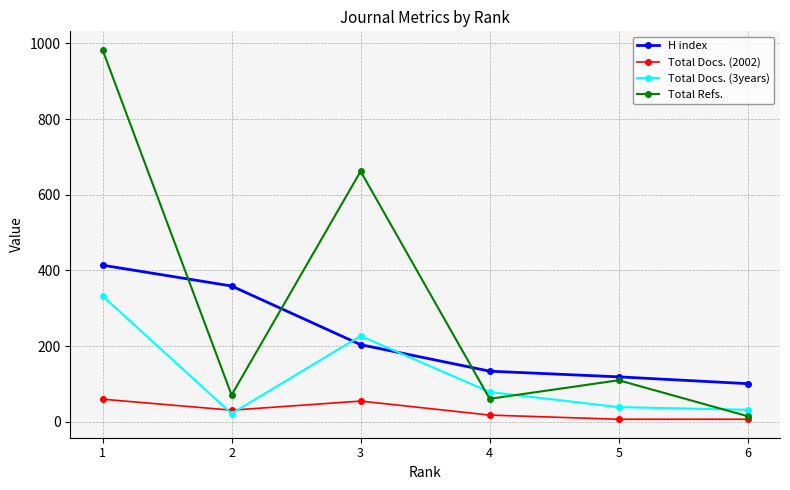

The value of H index at 1 is 414. True or false?

True